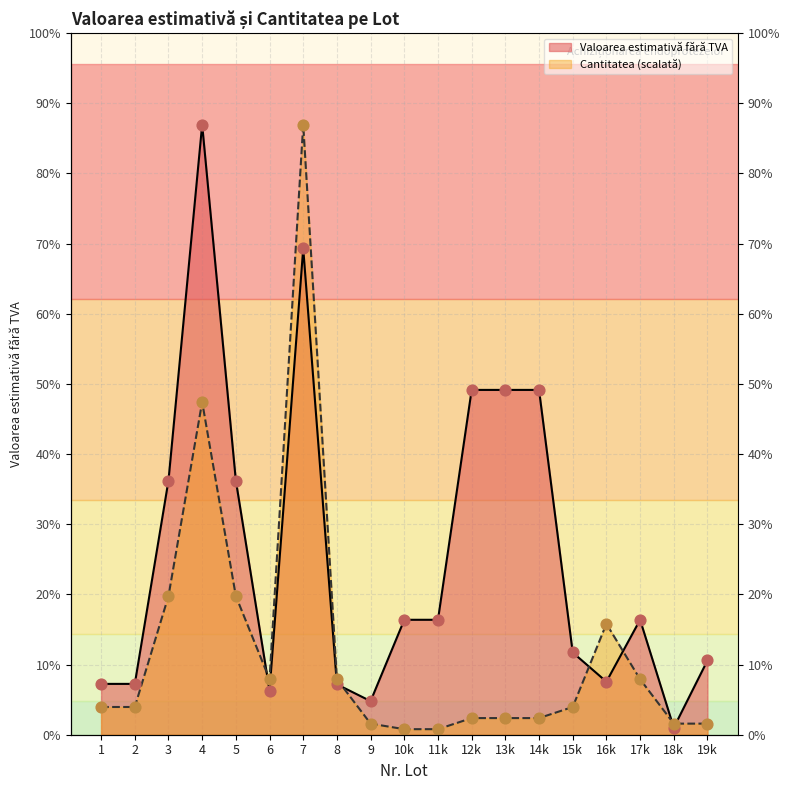

What are all the series names shown in the legend?

Valoarea estimativă fără TVA, Cantitatea